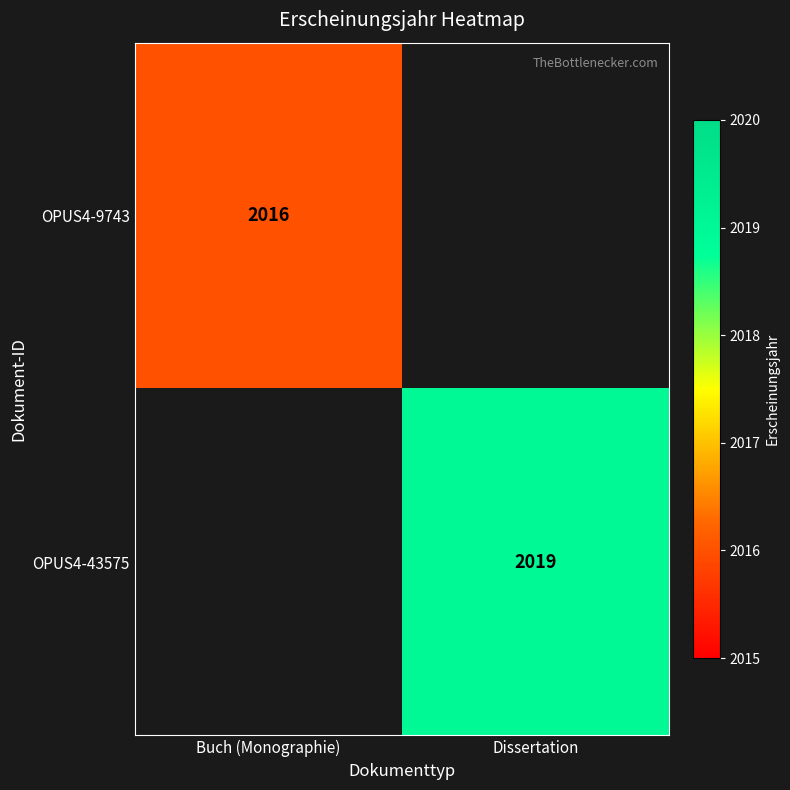

The OPUS4-43575 series shows 2019 at Dissertation. True or false?

True